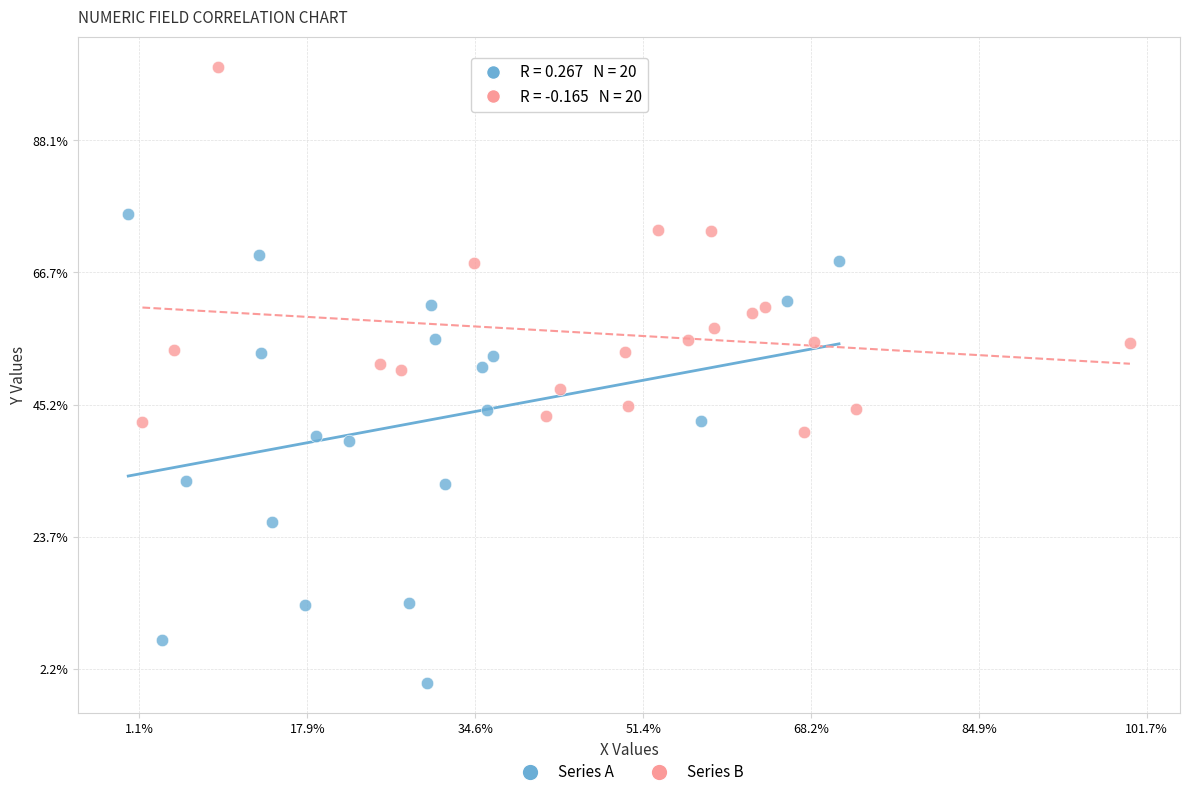

What are all the series names shown in the legend?

Series A, Series B